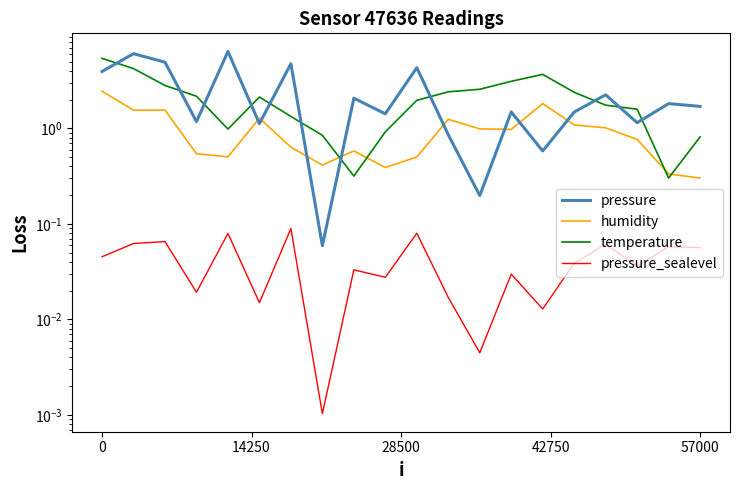

How many lines are shown in the chart?

4